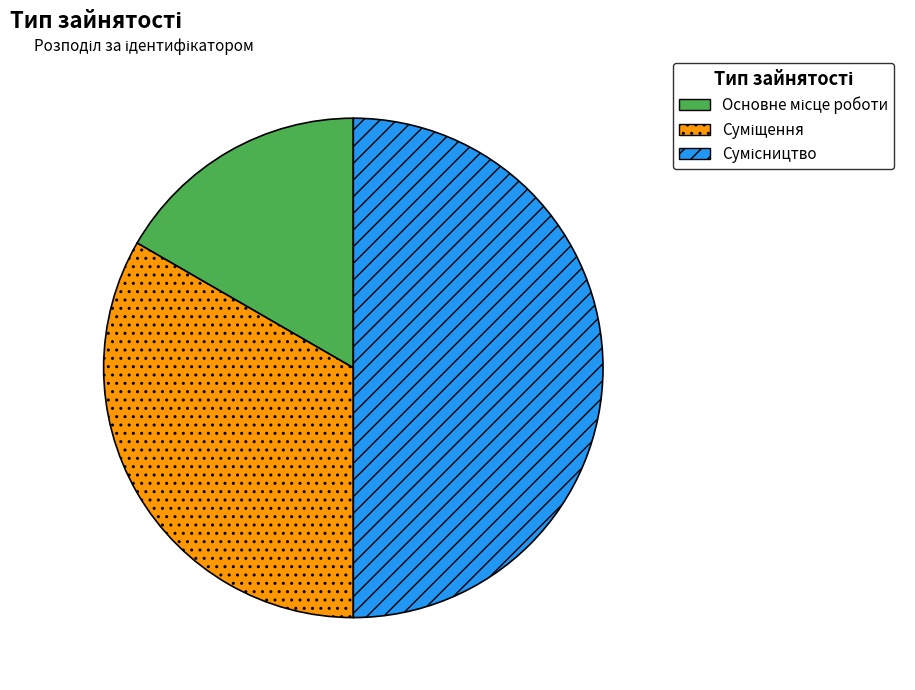

Is it true that Сумісництво is 58% of the pie?

False